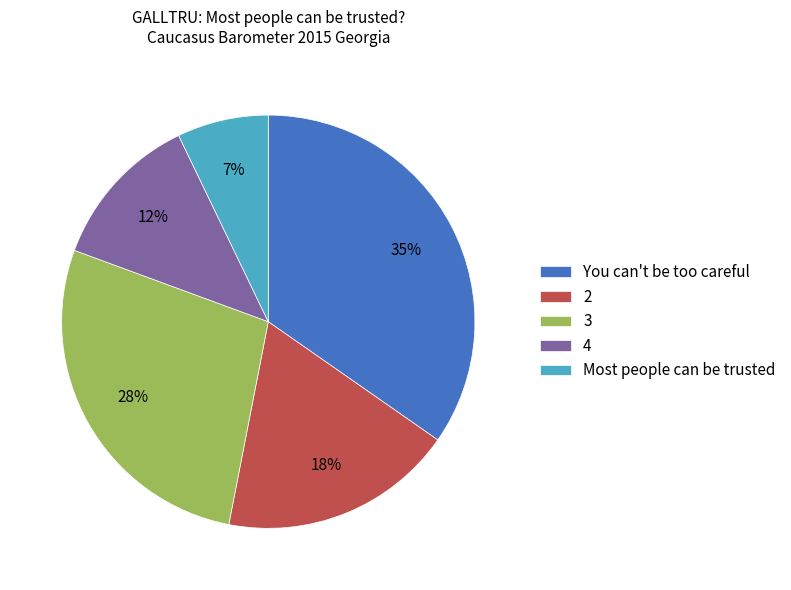

What is the smallest slice in the pie chart?

Most people can be trusted